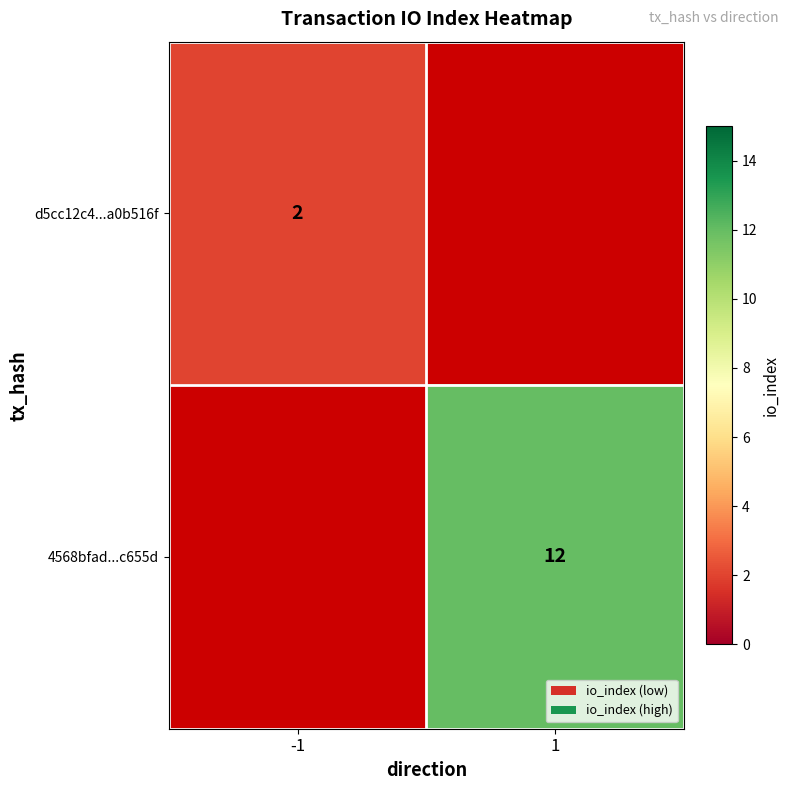

True or false: 4568bfad...c655d has a value of 4 at 1.

False